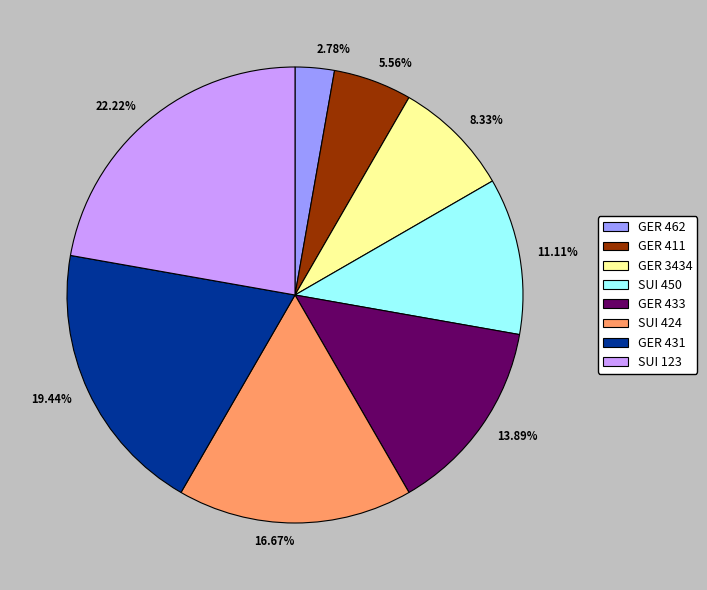

Count the number of slices in the pie.

8